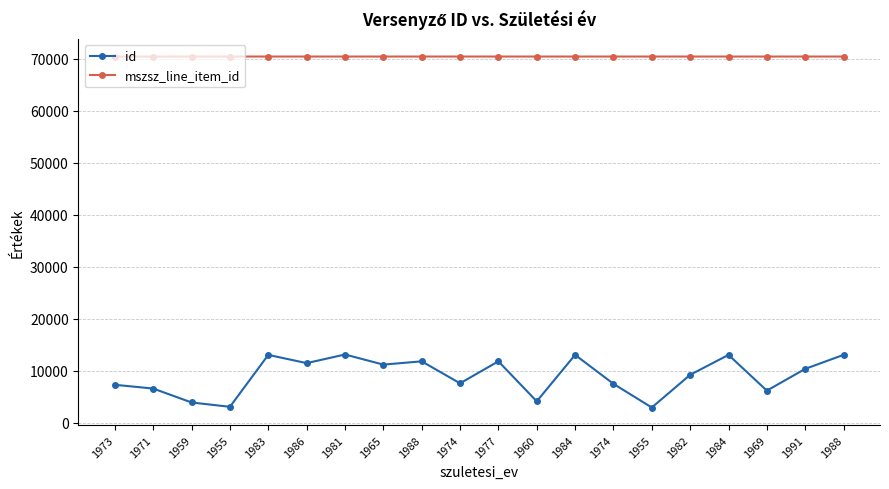

True or false: id and mszsz_line_item_id intersect in this chart.

False